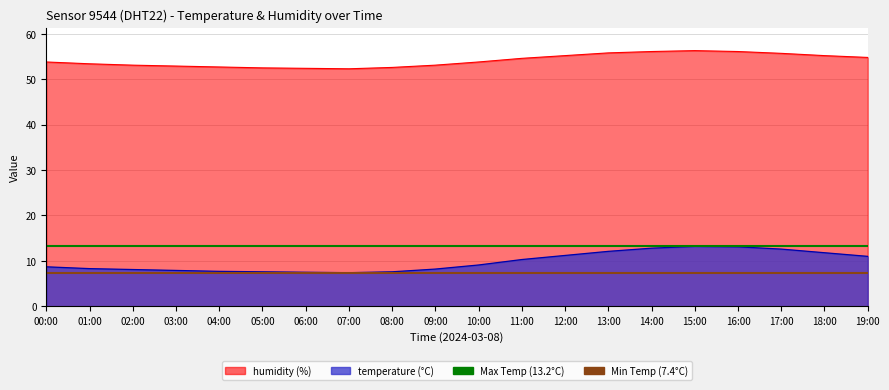

Is the value of Max Temp (13.2°C) at 01:00 greater than the value of Min Temp (7.4°C) at 00:00?

Yes